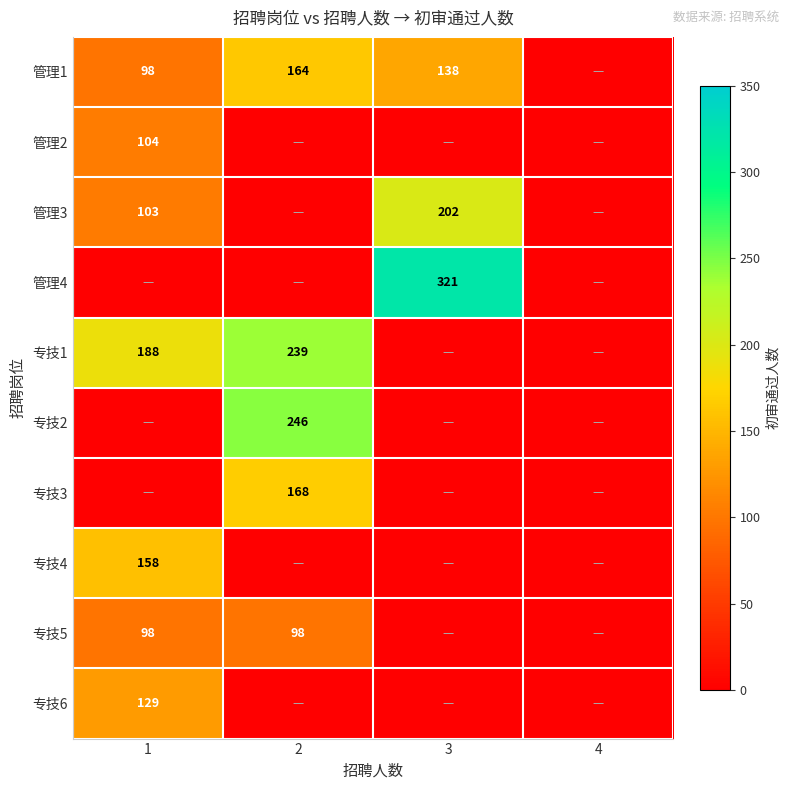

What is the spread (max minus min) of values at 1?

188